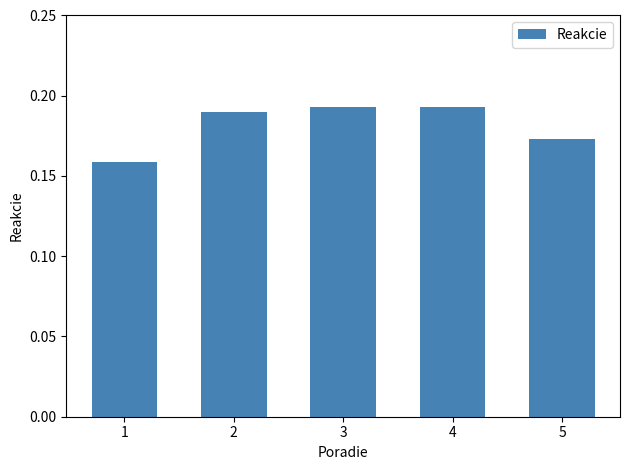

How many values are between 0 and 1?

5